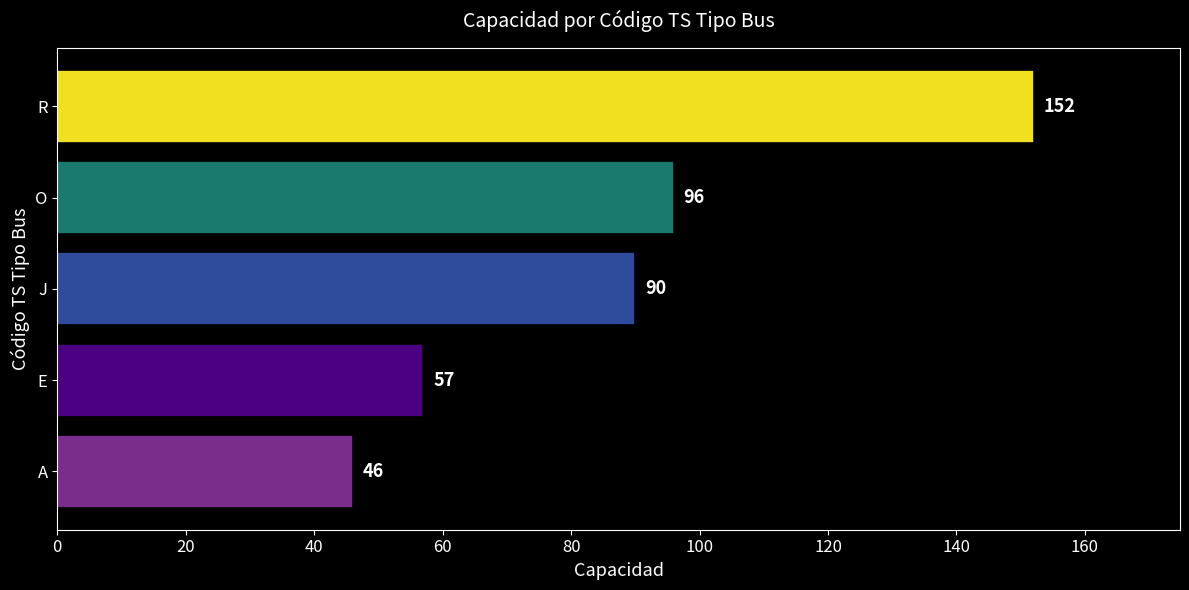

Does the chart contain any negative values?

No